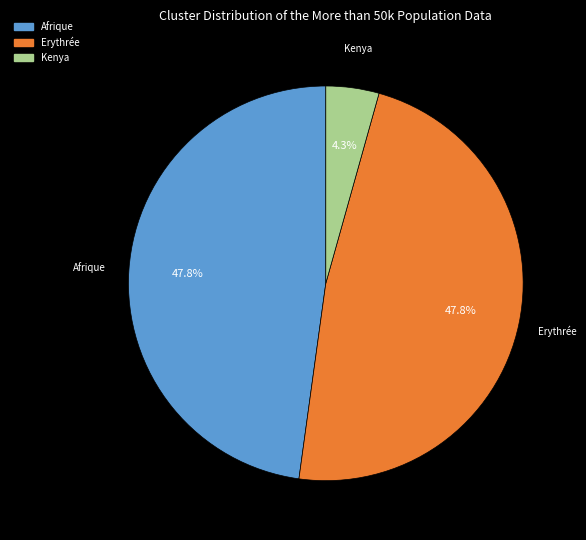

Is there a majority slice in this chart?

No